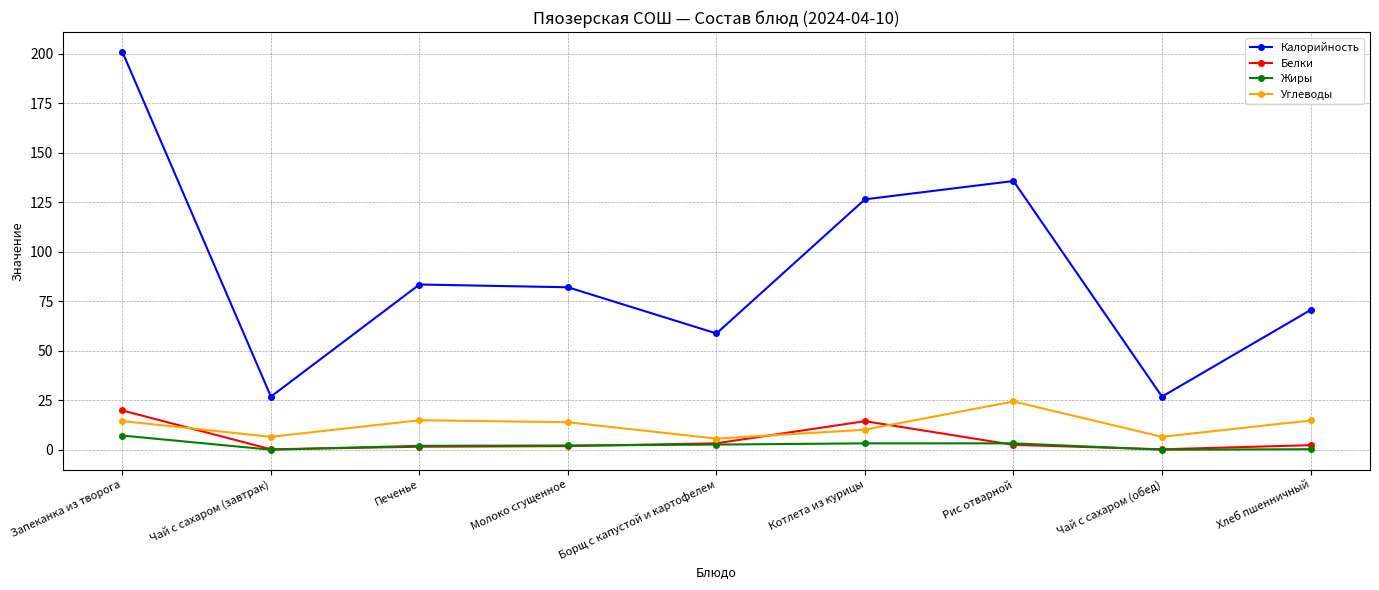

The value of Углеводы at Чай с сахаром (обед) is 6.5. True or false?

True